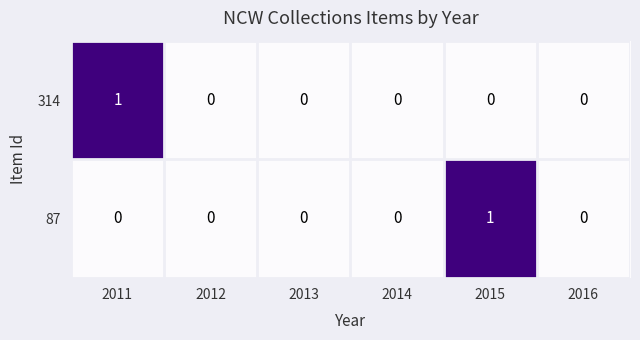

Between 2011 and 2013, which series saw the biggest shift?

314